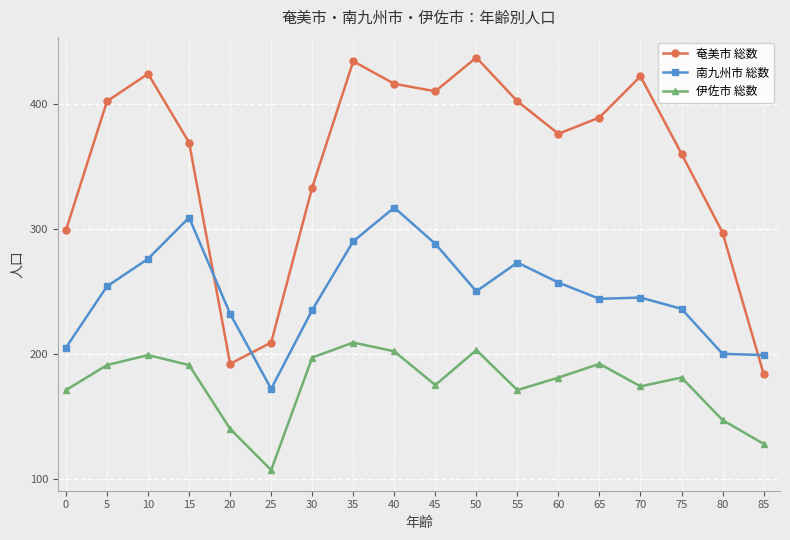

Rank the series by their average value, from highest to lowest.

奄美市 総数, 南九州市 総数, 伊佐市 総数